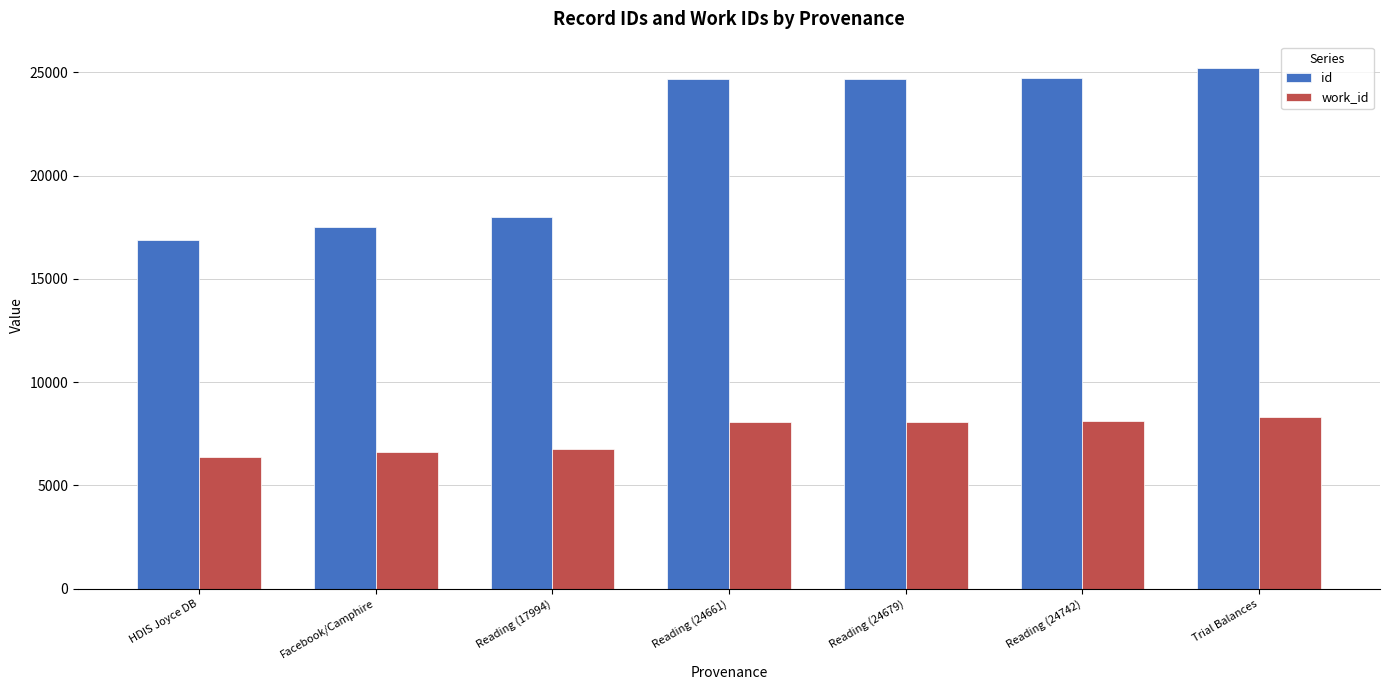

Which series has the largest range (max minus min)?

id